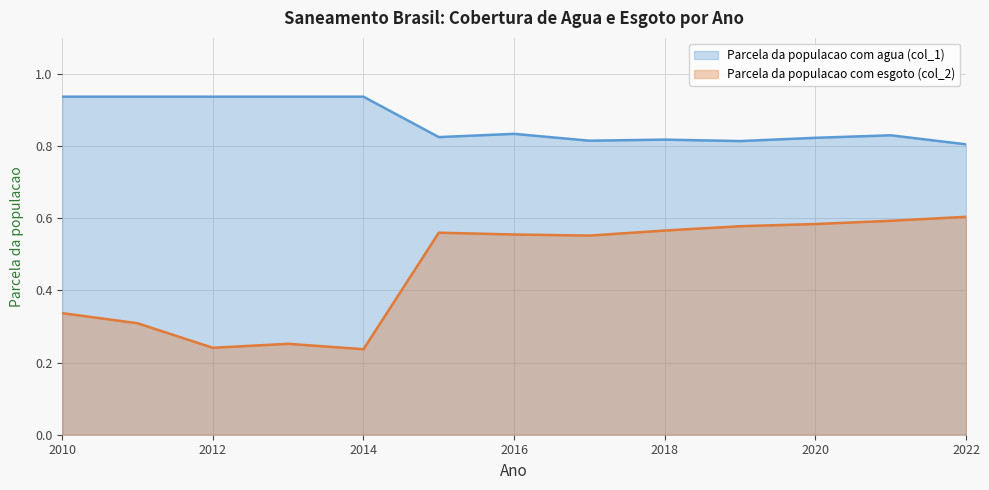

What is the total value across all series at 2017?

1.4